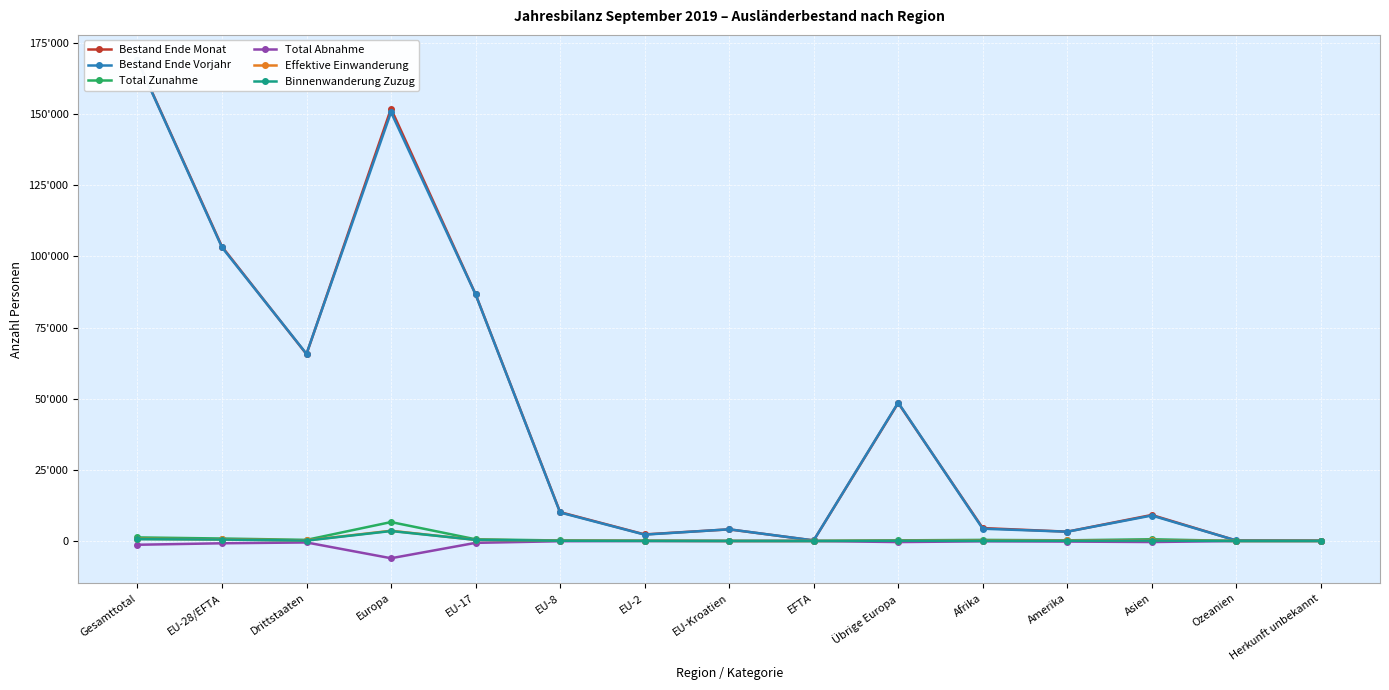

What position from the right is EU-28/EFTA?

14